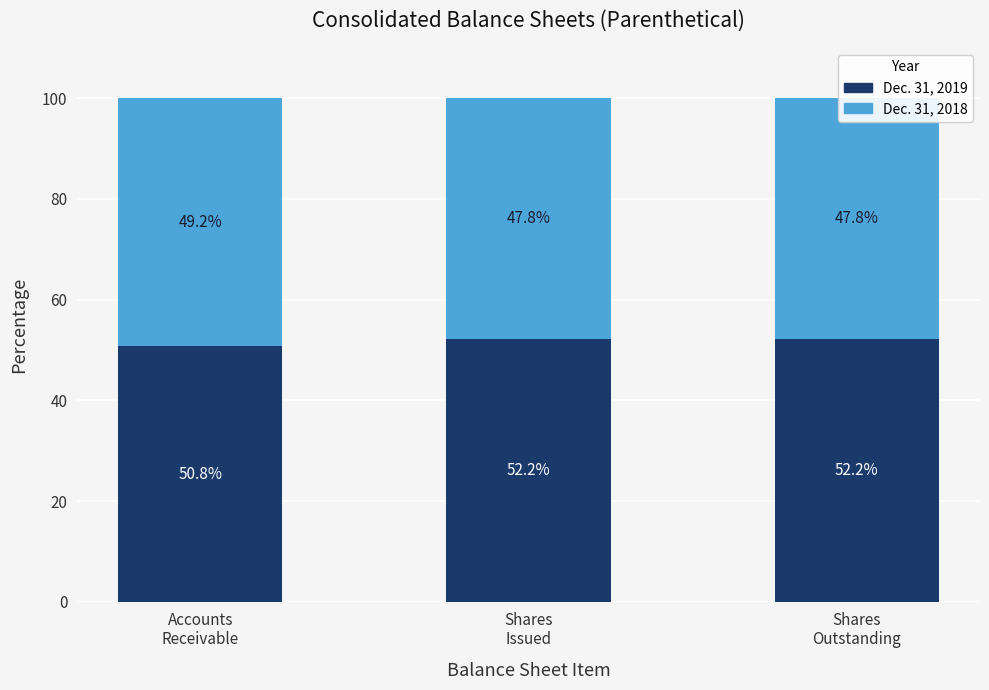

What is the value of the Dec. 31, 2019 bar at the 2nd from the left?

52.2